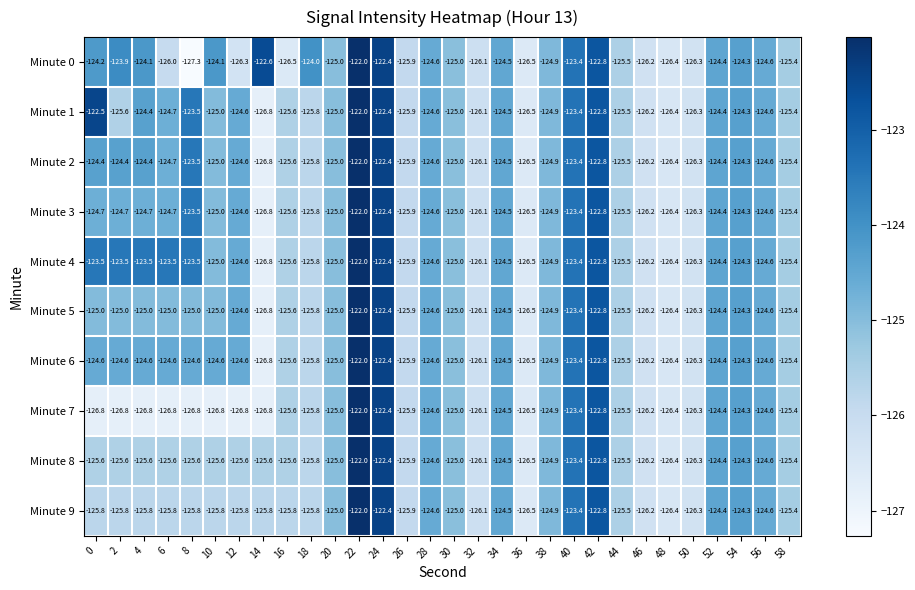

What is the approximate value of Minute 0 at 14?

-122.6